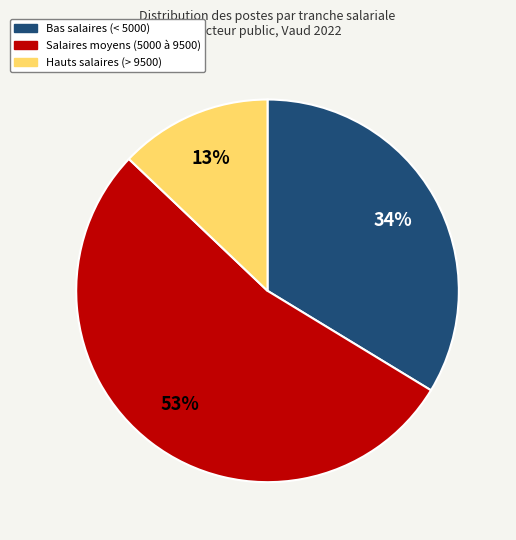

To the nearest percent, what percentage of the pie is Bas salaires (< 5000)?

34%